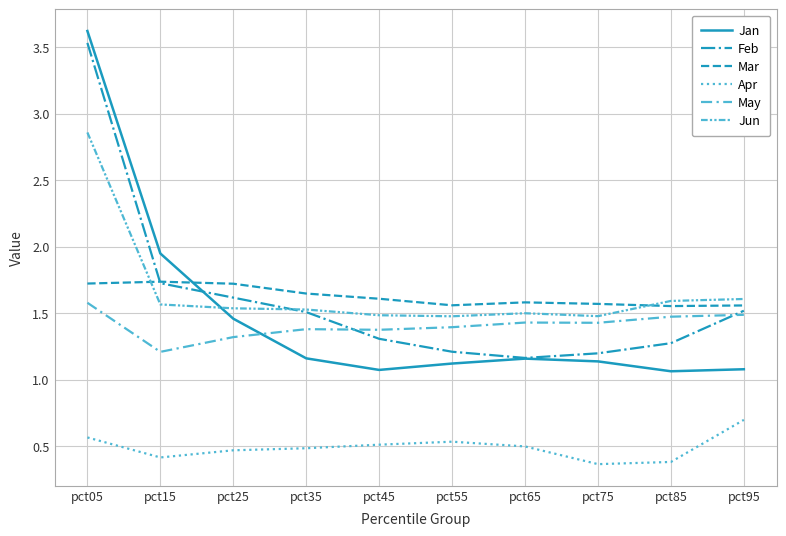

Reading left to right, extract all data points from this chart.

Jan: pct05=3.6	pct15=1.9	pct25=1.5	pct35=1.2	pct45=1.1	pct55=1.1	pct65=1.2	pct75=1.1	pct85=1.1	pct95=1.1
Feb: pct05=3.5	pct15=1.7	pct25=1.6	pct35=1.5	pct45=1.3	pct55=1.2	pct65=1.2	pct75=1.2	pct85=1.3	pct95=1.5
Mar: pct05=1.7	pct15=1.7	pct25=1.7	pct35=1.6	pct45=1.6	pct55=1.6	pct65=1.6	pct75=1.6	pct85=1.6	pct95=1.6
Apr: pct05=0.6	pct15=0.4	pct25=0.5	pct35=0.5	pct45=0.5	pct55=0.5	pct65=0.5	pct75=0.4	pct85=0.4	pct95=0.7
May: pct05=1.6	pct15=1.2	pct25=1.3	pct35=1.4	pct45=1.4	pct55=1.4	pct65=1.4	pct75=1.4	pct85=1.5	pct95=1.5
Jun: pct05=2.9	pct15=1.6	pct25=1.5	pct35=1.5	pct45=1.5	pct55=1.5	pct65=1.5	pct75=1.5	pct85=1.6	pct95=1.6